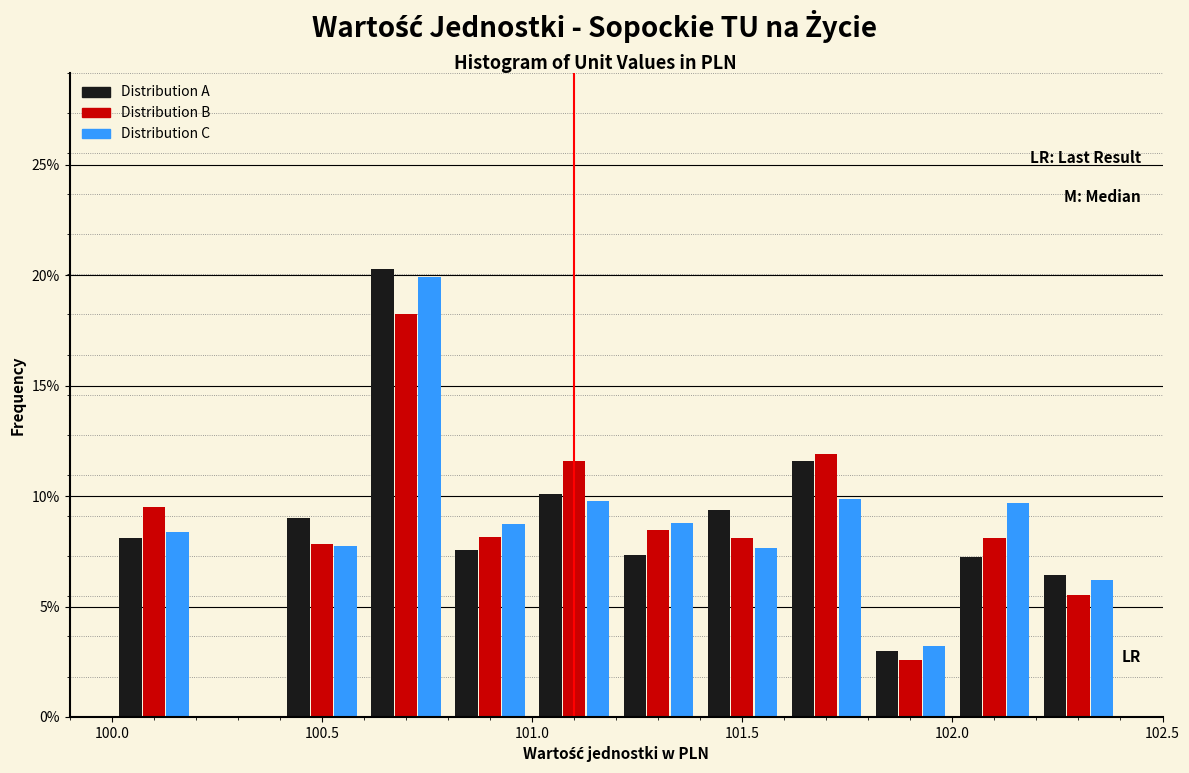

Reading left to right, list every range on the x-axis with the height of the bar of each series over it. The values are not printed on the chart, so give them approximately, as read against the axis.

100.0 to 100.2: Distribution A=8.0	Distribution B=9.5	Distribution C=8.5
100.2 to 100.4: Distribution A=0	Distribution B=0	Distribution C=0
100.4 to 100.6: Distribution A=9.0	Distribution B=8.0	Distribution C=7.5
100.6 to 100.8: Distribution A=20.5	Distribution B=18.5	Distribution C=20.0
100.8 to 101.0: Distribution A=7.5	Distribution B=8.0	Distribution C=8.5
101.0 to 101.2: Distribution A=10.0	Distribution B=11.5	Distribution C=10.0
101.2 to 101.4: Distribution A=7.5	Distribution B=8.5	Distribution C=9.0
101.4 to 101.6: Distribution A=9.5	Distribution B=8.0	Distribution C=7.5
101.6 to 101.8: Distribution A=11.5	Distribution B=12.0	Distribution C=10.0
101.8 to 102.0: Distribution A=3.0	Distribution B=2.5	Distribution C=3.0
102.0 to 102.2: Distribution A=7.0	Distribution B=8.0	Distribution C=9.5
102.2 to 102.4: Distribution A=6.5	Distribution B=5.5	Distribution C=6.0